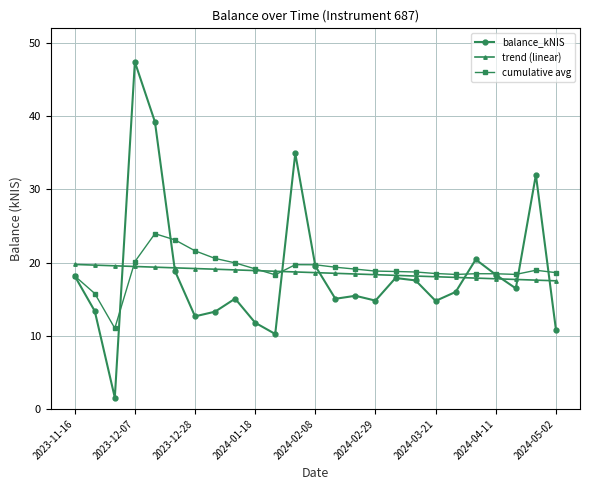

What is the difference between the maximum and minimum values in the cumulative avg series?

12.9